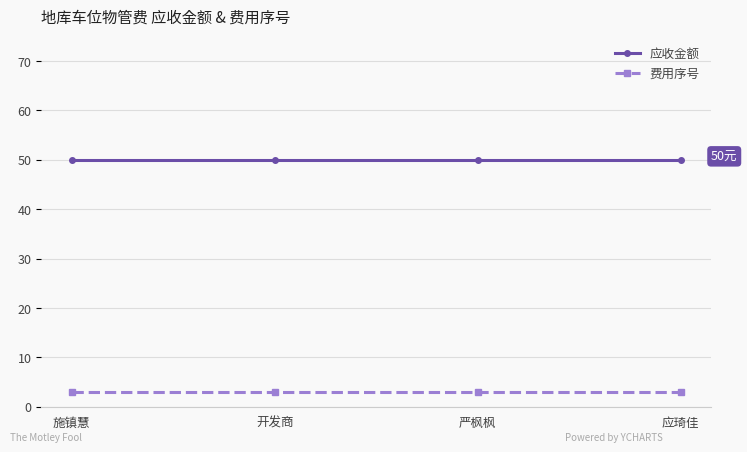

What is the maximum value shown in the chart?

50